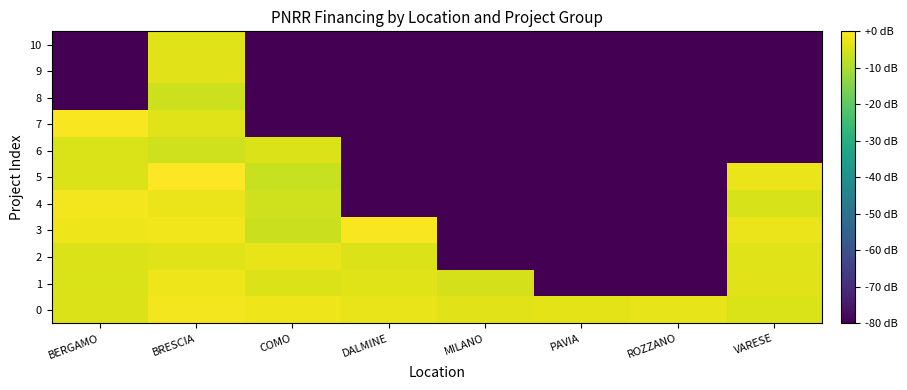

List the series in order of their peak value, lowest first.

8, 6, 10, 9, 2, 1, 0, 4, 3, 7, 5